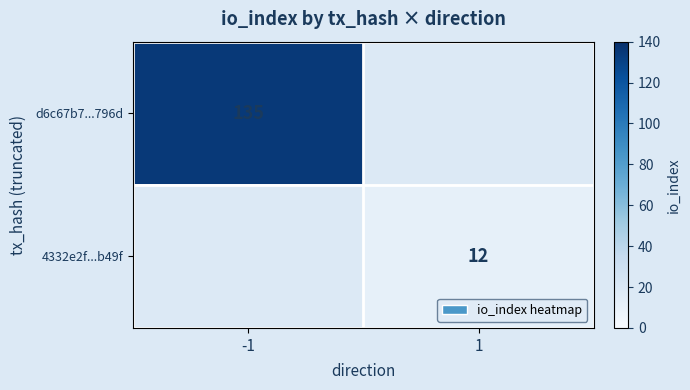

Is it true that 4332e2f...b49f equals 12 at 1?

True